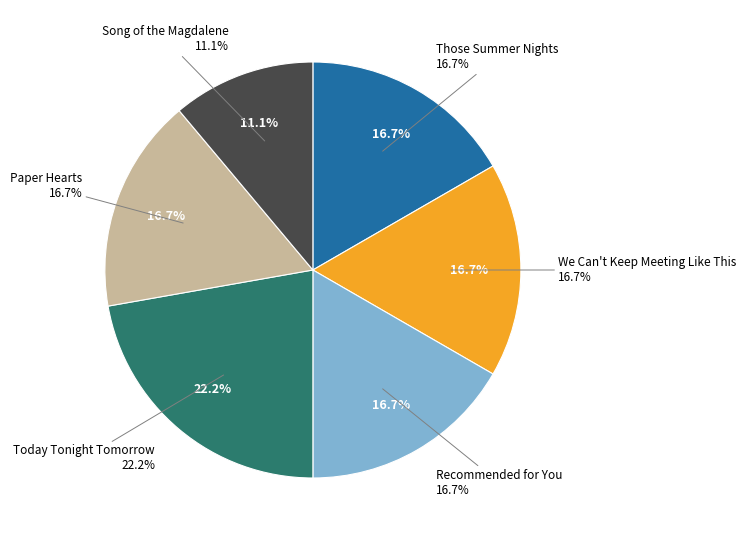

The Today Tonight Tomorrow slice represents 37% of the pie. True or false?

False